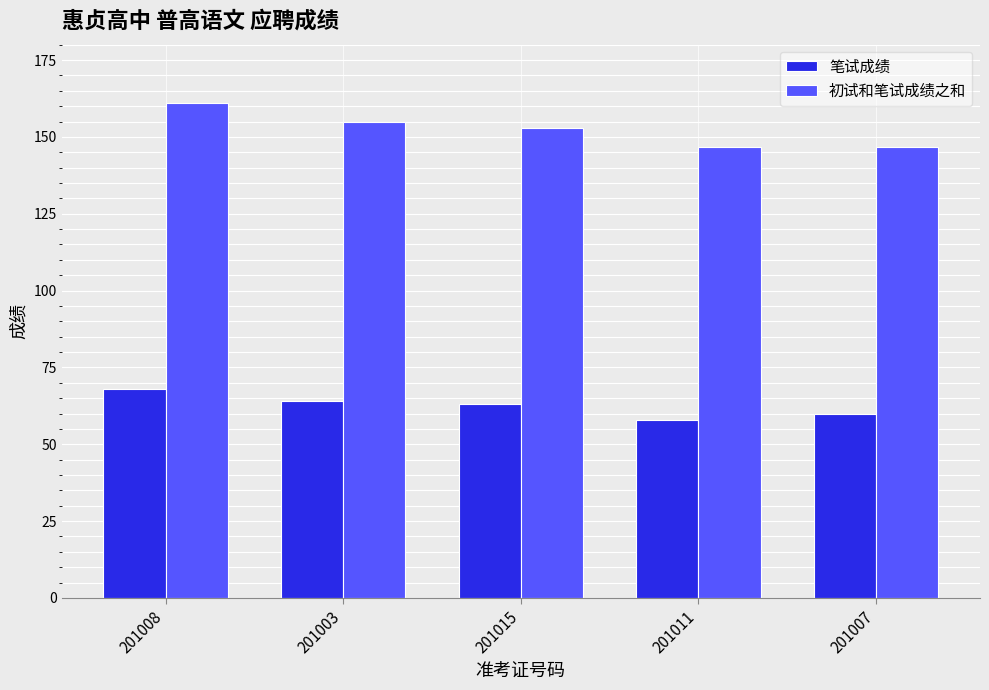

What is the label of the 2nd bar from the right?

201011